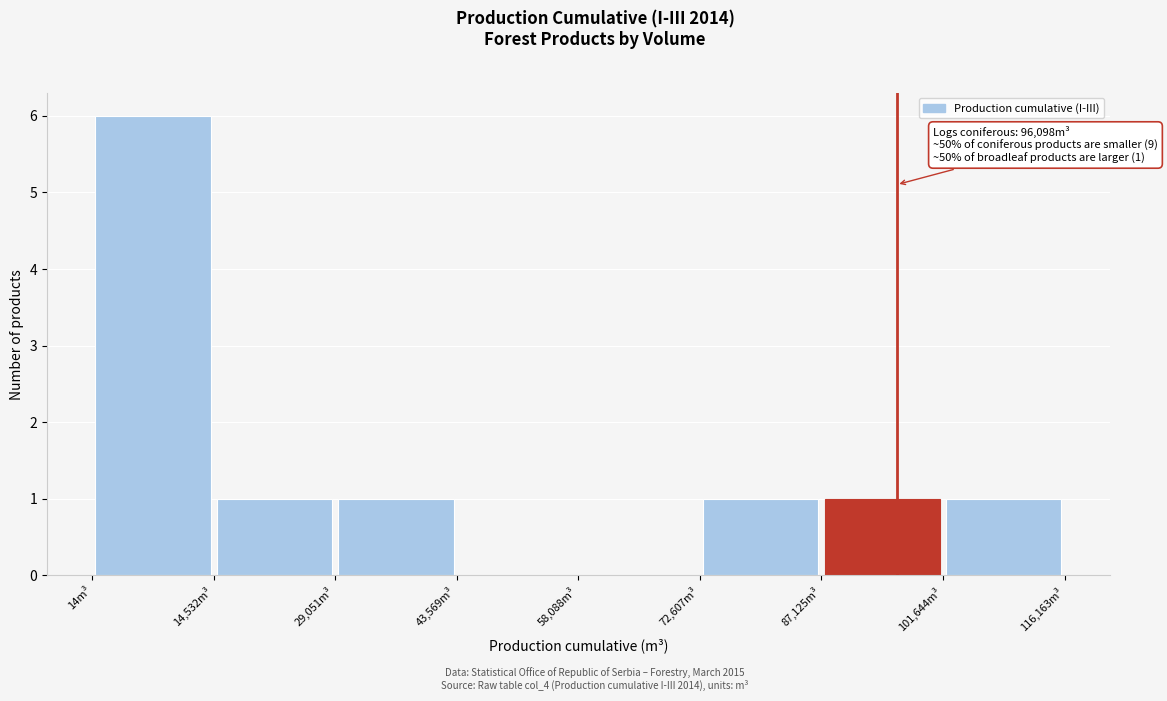

Over which range of the x-axis is the bar tallest?

0 to 14000